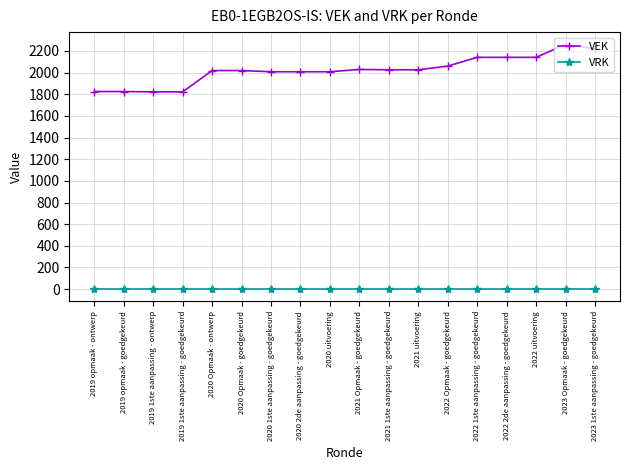

What is the label of the 13th point from the left?

2022 Opmaak - goedgekeurd